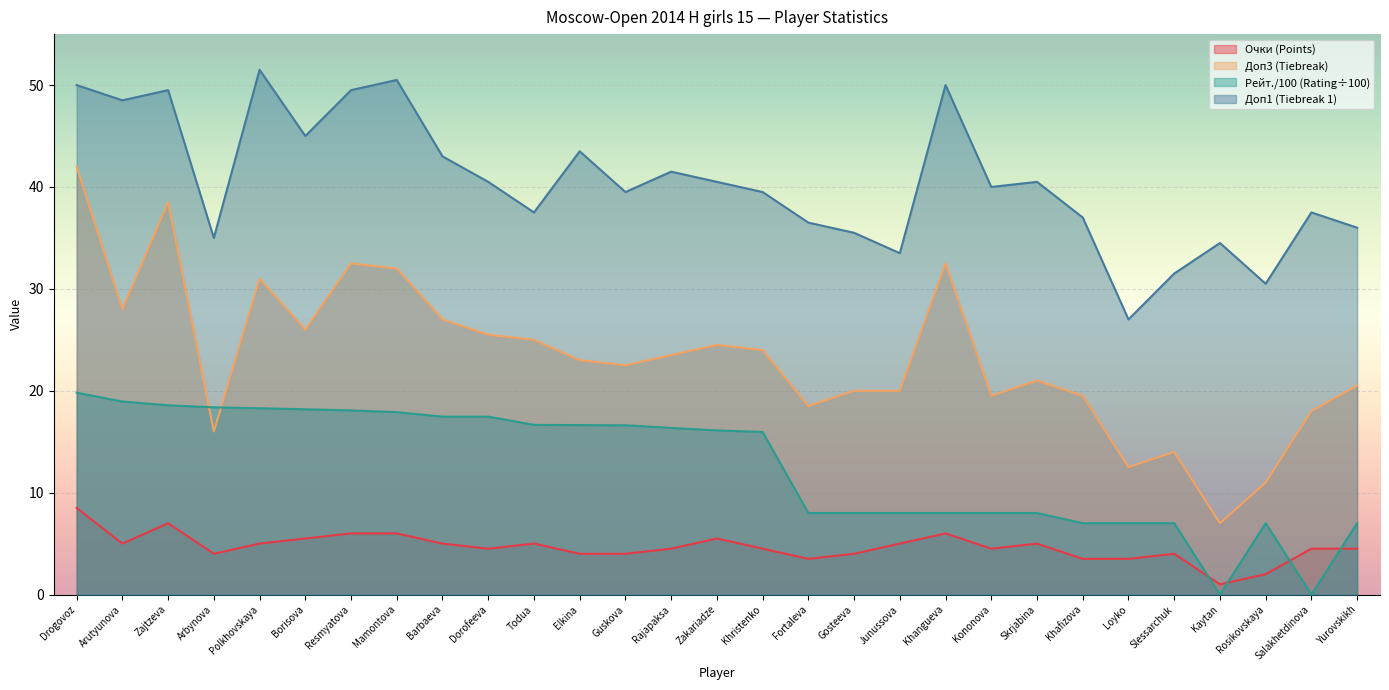

What is the total value across all series at Barbaeva?

92.5